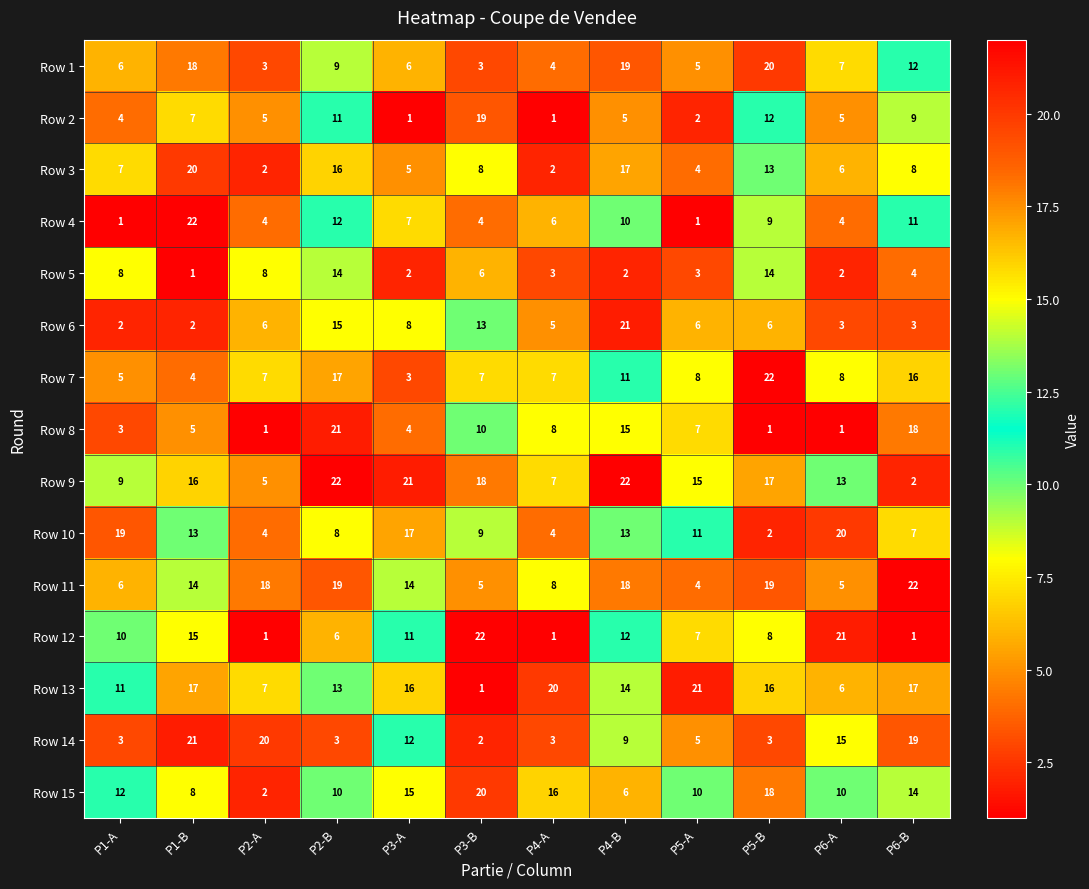

What is the spread (max minus min) of values at P6-A?

20